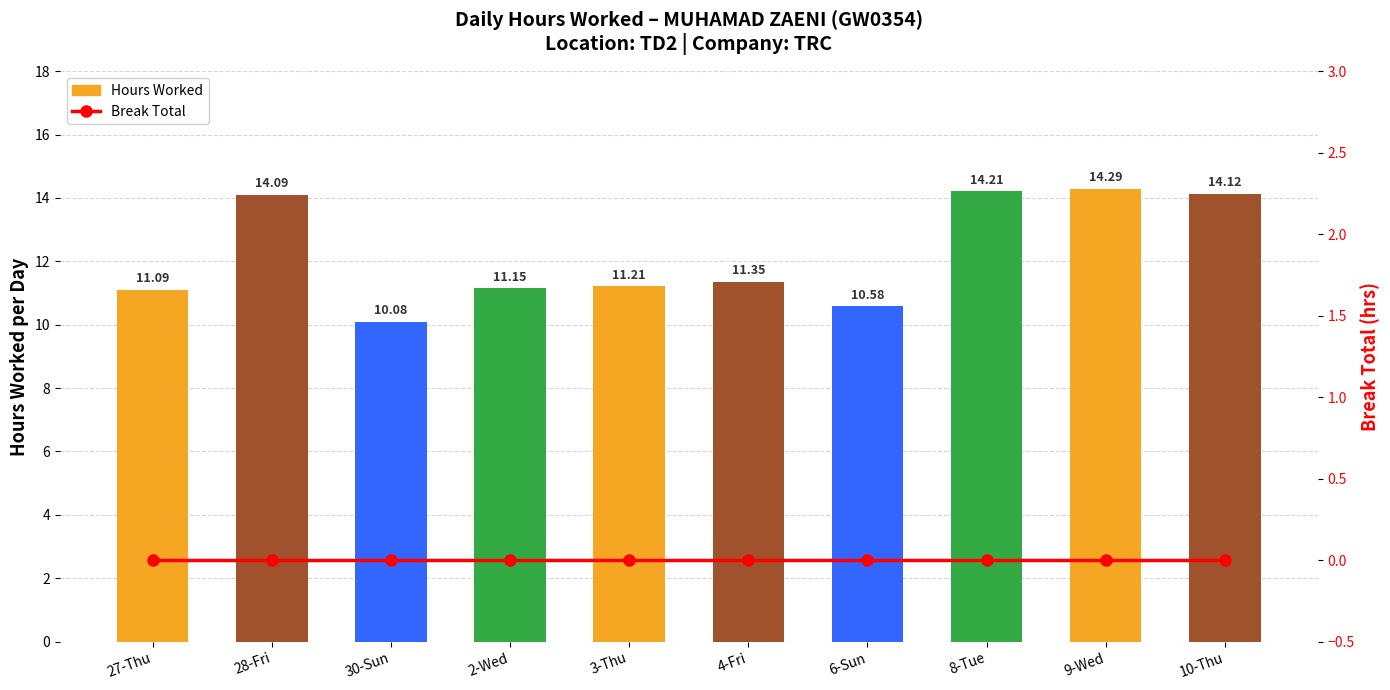

What position from the left is 4-Fri?

6